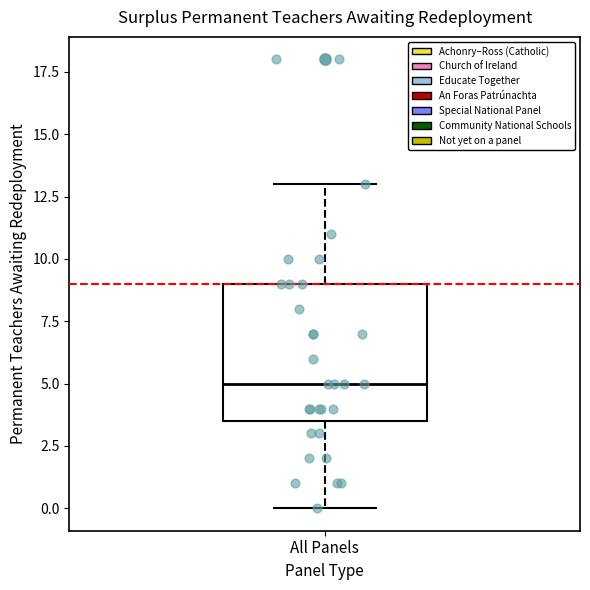

Transcribe this box plot: give where the median line is, the range the box spans, and where the two whiskers end, as read against the y-axis. The values are not printed on the chart, so give them approximately, as read against the axis.

median 5.0, box 3.5 to 9.0, whiskers 0.0 to 13.0